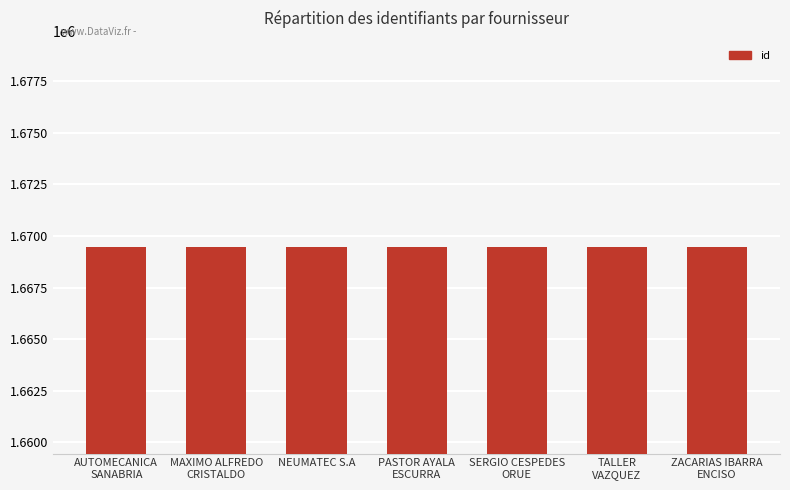

What is the value of the 4th bar from the left?

1669460